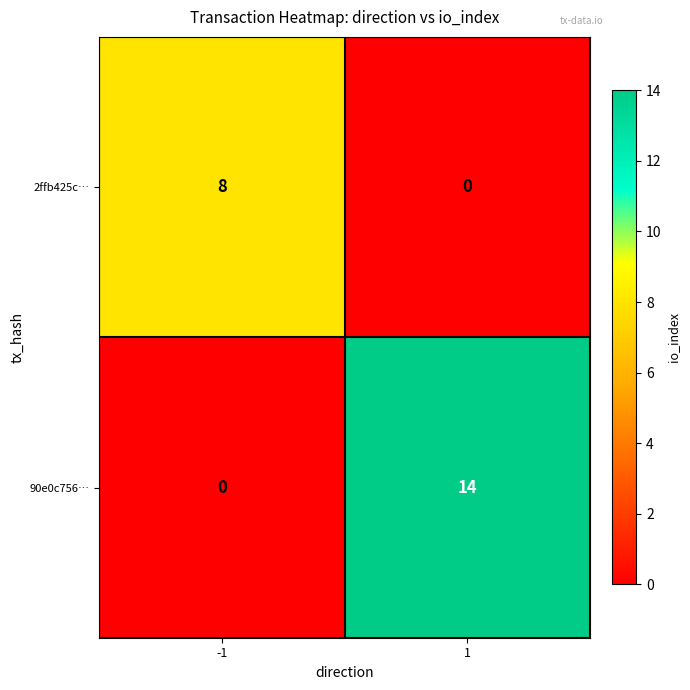

Reading left to right, what are all the values shown in this chart?

2ffb425c…: -1=8	1=0
90e0c756…: -1=0	1=14